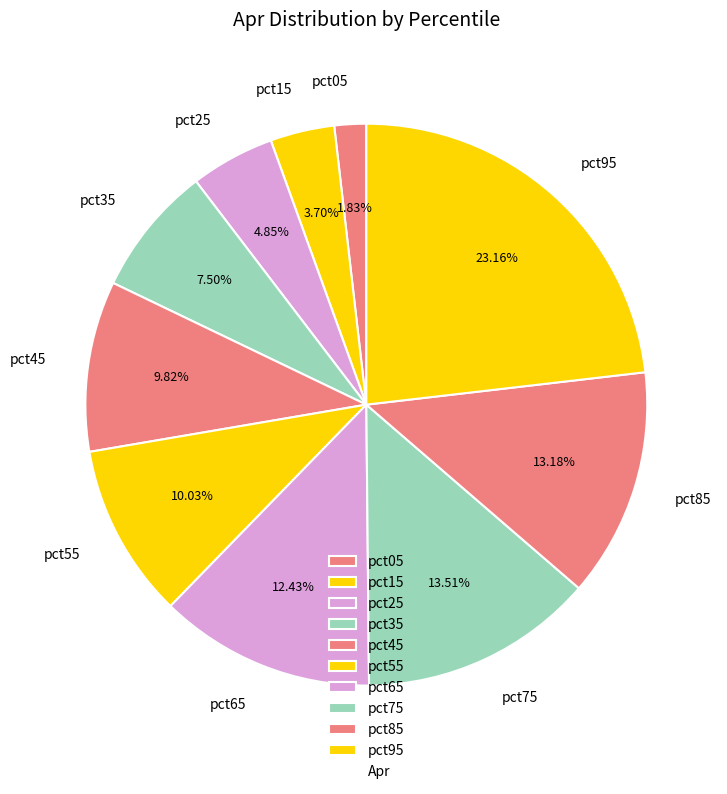

How many slices are in this pie chart?

10